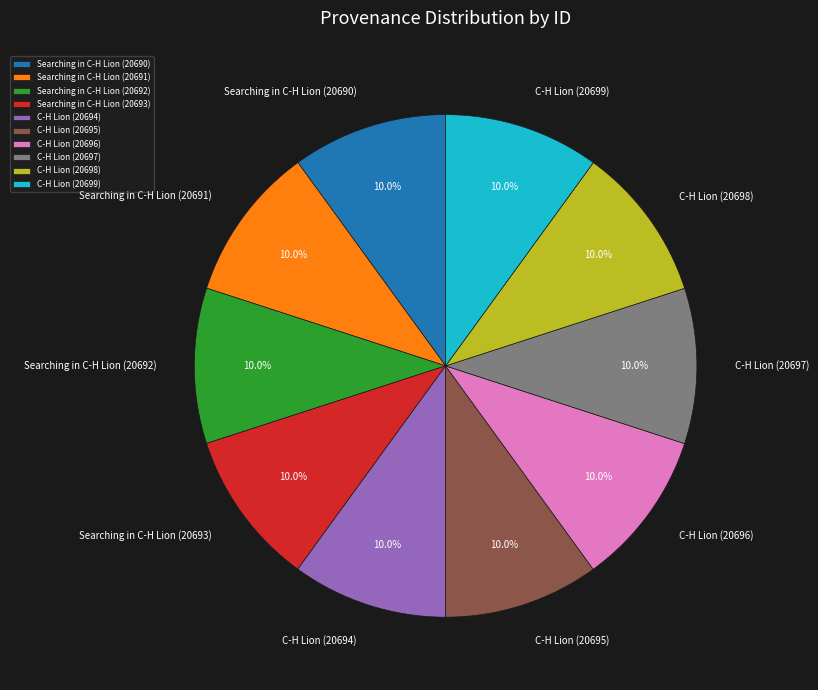

Approximately how many times larger is the value at C-H Lion (20699) compared to C-H Lion (20698)?

1.0